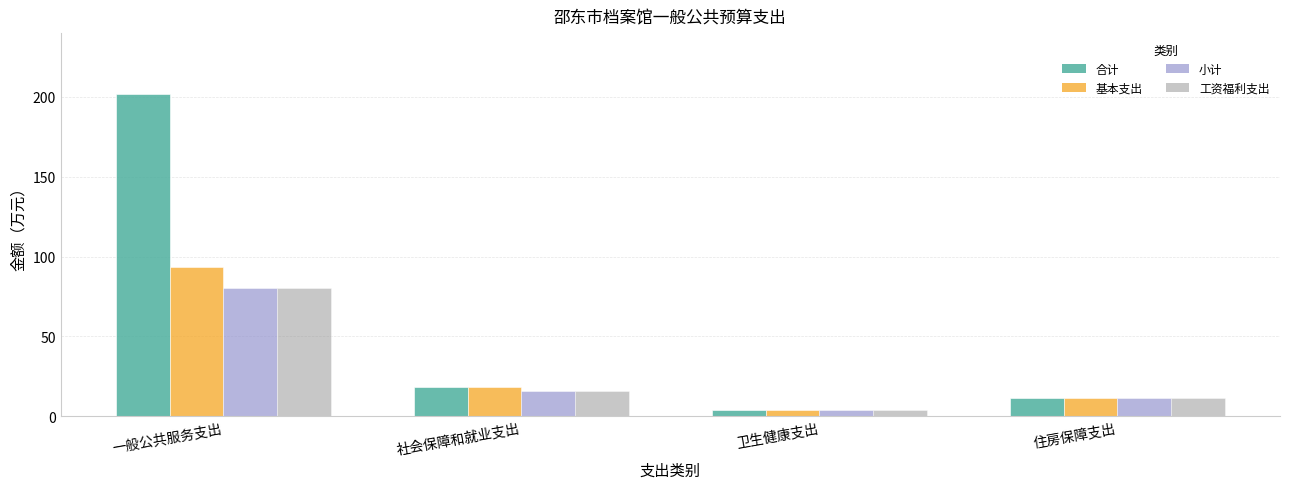

What is the difference between the 合计 values at 住房保障支出 and 一般公共服务支出?

190.1